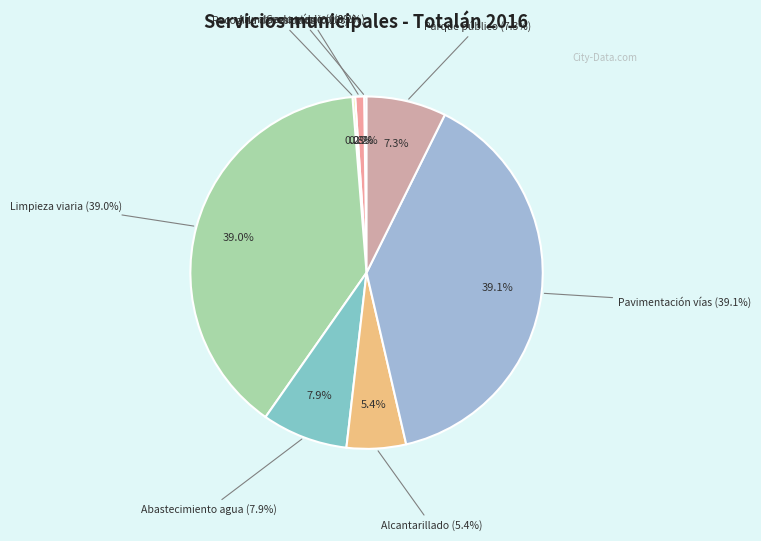

To the nearest percent, what is the combined percentage of Alcantarillado and Abastecimiento agua?

13%